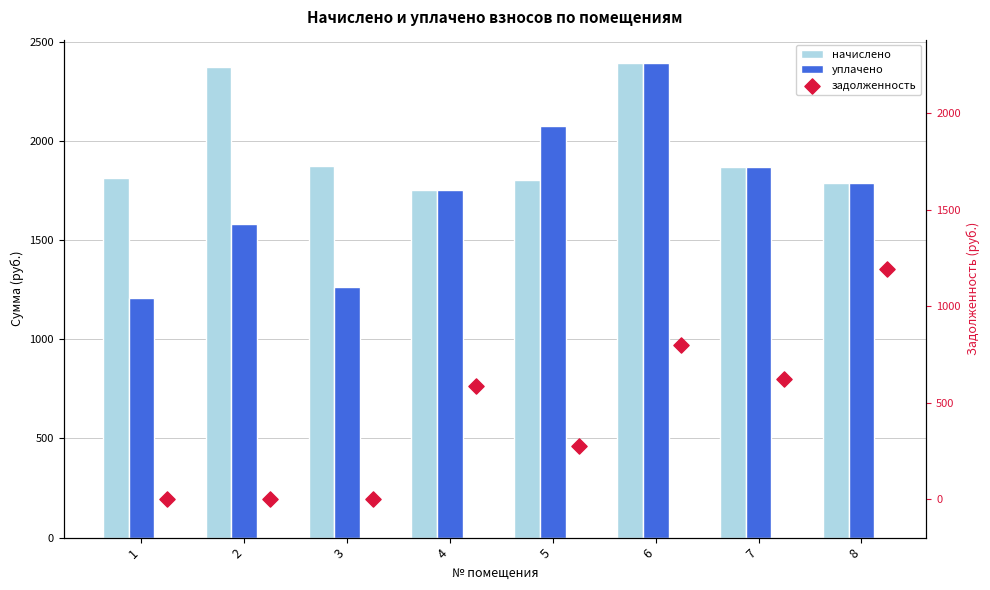

At which category is the sum across all series the highest?

6